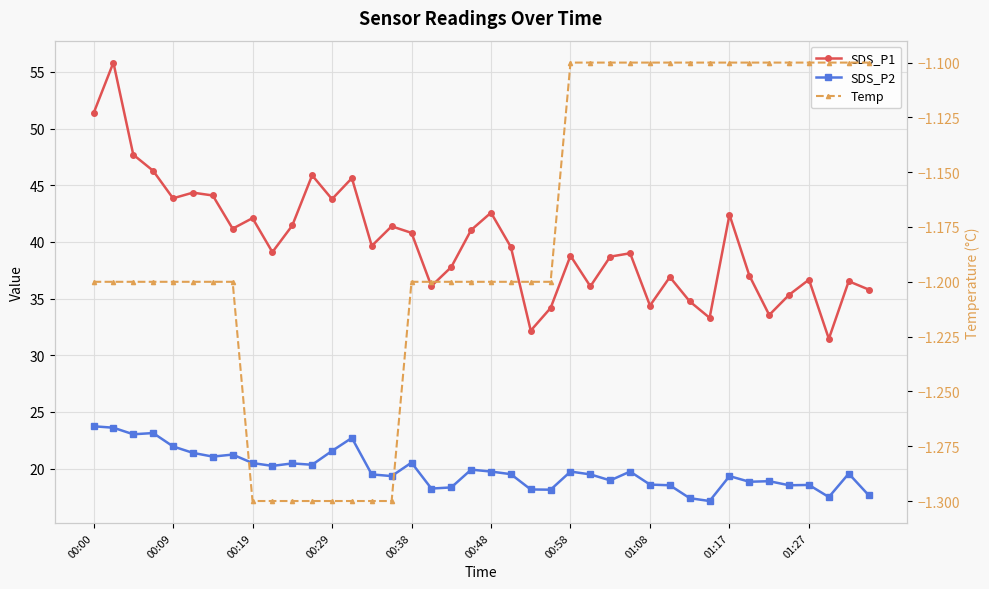

True or false: SDS_P1 and Temp intersect in this chart.

False